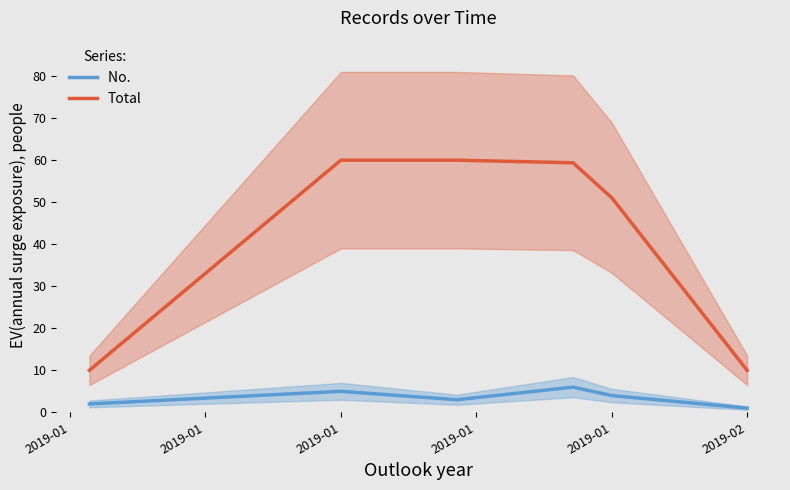

List the series in order of their overall mean, lowest first.

No. , Total